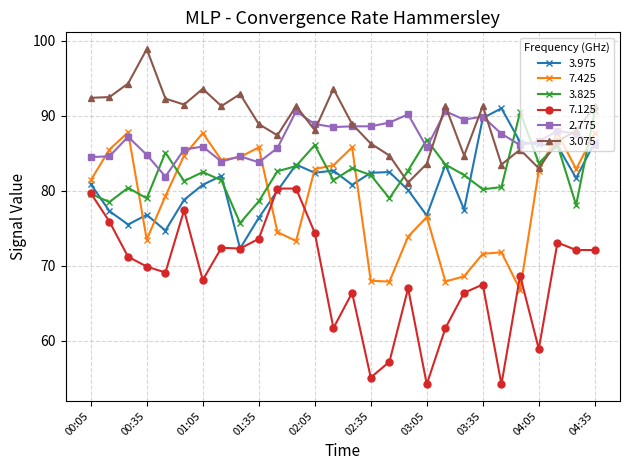

Which series has the largest total across all categories?

3.075